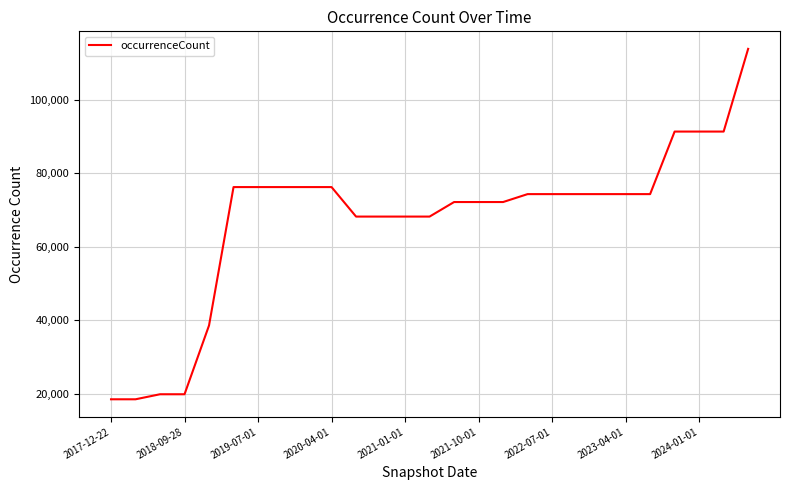

What is the minimum value shown in the chart?

18551